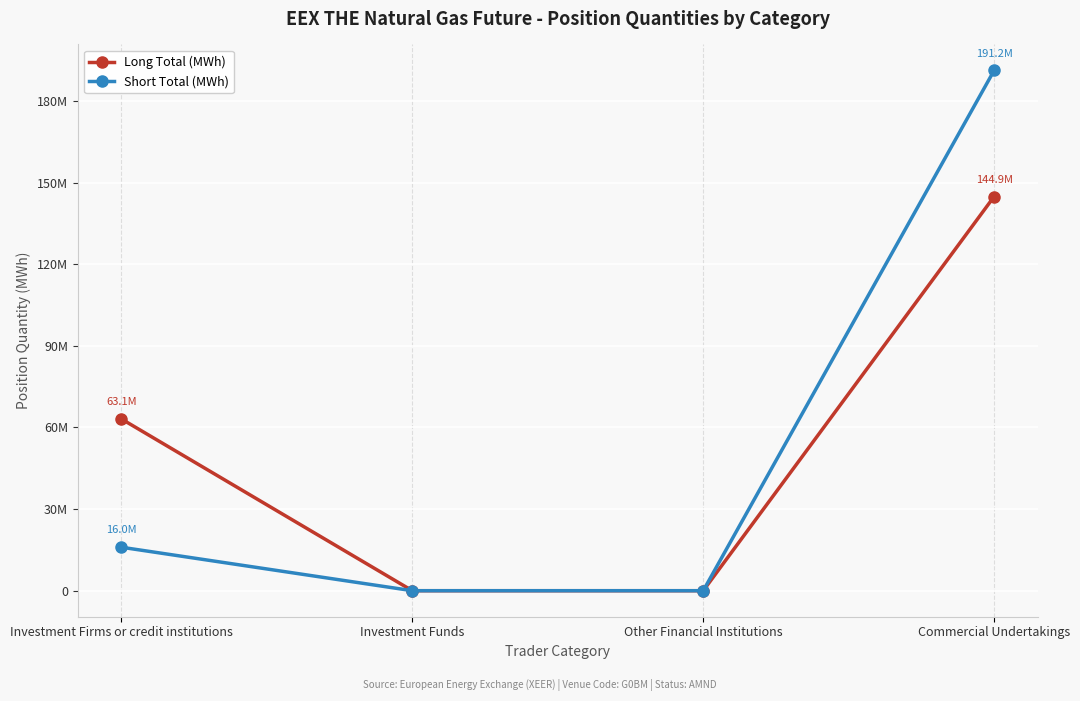

What is the approximate value of Long Total (MWh) at Investment Firms or credit institutions, to the nearest 50?

63117750